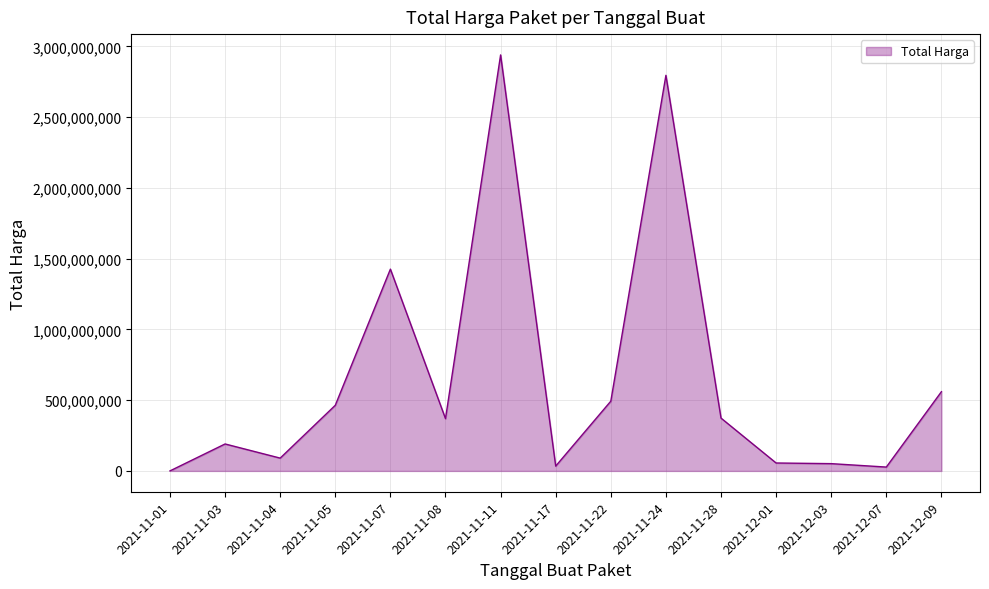

The value at 2021-12-09 is 559971000. True or false?

True